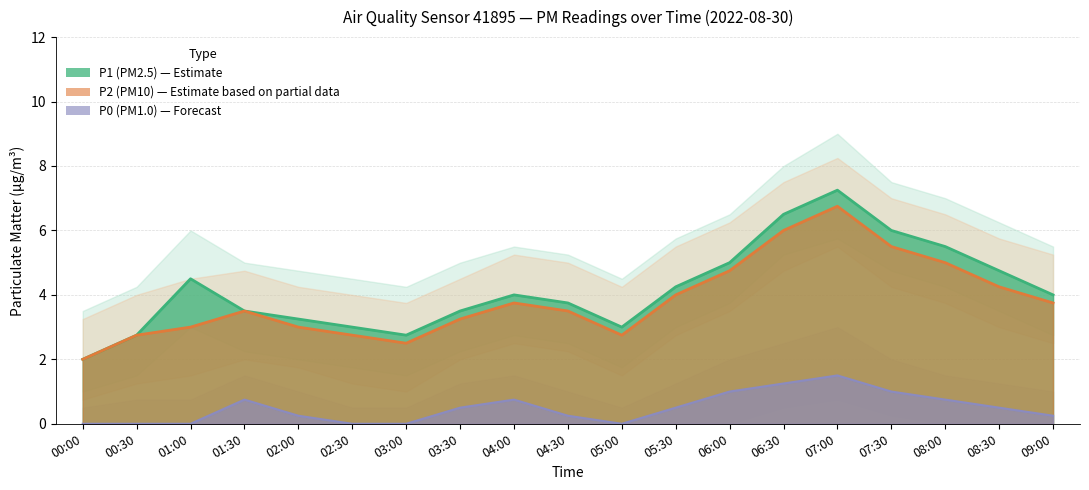

Does the chart have visible grid lines?

Yes